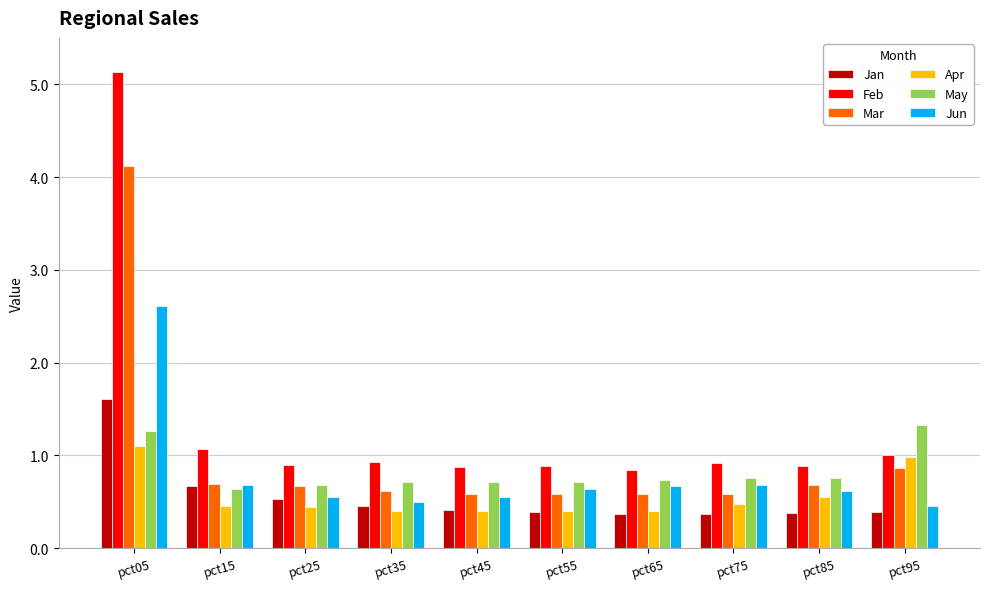

Count the May values in the range 0 to 1.

8